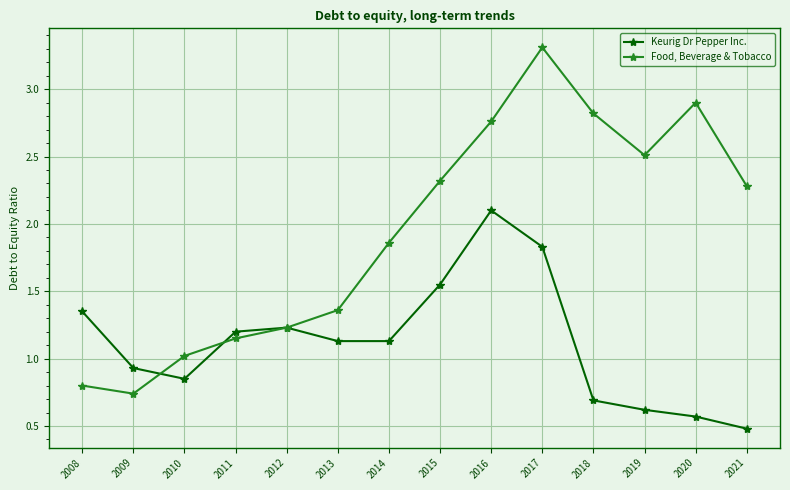

What is the spread (max minus min) of values at 2020?

2.3